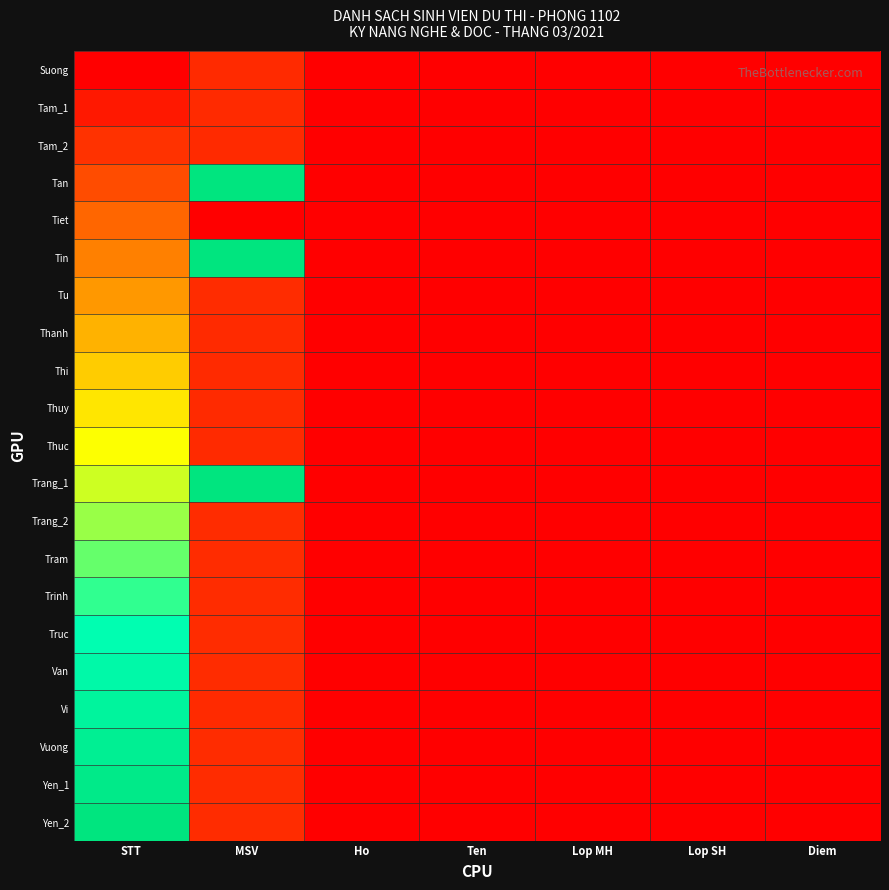

Reading right to left, extract all data points from this chart.

Suong: Diem=0.0	Lop SH=0.0	Lop MH=0.0	Ten=0.0	Ho=0.0	MSV=0.1	STT=0.0
Tam_1: Diem=0.0	Lop SH=0.0	Lop MH=0.0	Ten=0.0	Ho=0.0	MSV=0.1	STT=0.1
Tam_2: Diem=0.0	Lop SH=0.0	Lop MH=0.0	Ten=0.0	Ho=0.0	MSV=0.1	STT=0.1
Tan: Diem=0.0	Lop SH=0.0	Lop MH=0.0	Ten=0.0	Ho=0.0	MSV=1.0	STT=0.1
Tiet: Diem=0.0	Lop SH=0.0	Lop MH=0.0	Ten=0.0	Ho=0.0	MSV=0.0	STT=0.2
Tin: Diem=0.0	Lop SH=0.0	Lop MH=0.0	Ten=0.0	Ho=0.0	MSV=1.0	STT=0.2
Tu: Diem=0.0	Lop SH=0.0	Lop MH=0.0	Ten=0.0	Ho=0.0	MSV=0.1	STT=0.3
Thanh: Diem=0.0	Lop SH=0.0	Lop MH=0.0	Ten=0.0	Ho=0.0	MSV=0.1	STT=0.3
Thi: Diem=0.0	Lop SH=0.0	Lop MH=0.0	Ten=0.0	Ho=0.0	MSV=0.1	STT=0.4
Thuy: Diem=0.0	Lop SH=0.0	Lop MH=0.0	Ten=0.0	Ho=0.0	MSV=0.1	STT=0.5
Thuc: Diem=0.0	Lop SH=0.0	Lop MH=0.0	Ten=0.0	Ho=0.0	MSV=0.1	STT=0.5
Trang_1: Diem=0.0	Lop SH=0.0	Lop MH=0.0	Ten=0.0	Ho=0.0	MSV=1.0	STT=0.6
Trang_2: Diem=0.0	Lop SH=0.0	Lop MH=0.0	Ten=0.0	Ho=0.0	MSV=0.1	STT=0.6
Tram: Diem=0.0	Lop SH=0.0	Lop MH=0.0	Ten=0.0	Ho=0.0	MSV=0.1	STT=0.7
Trinh: Diem=0.0	Lop SH=0.0	Lop MH=0.0	Ten=0.0	Ho=0.0	MSV=0.1	STT=0.7
Truc: Diem=0.0	Lop SH=0.0	Lop MH=0.0	Ten=0.0	Ho=0.0	MSV=0.1	STT=0.8
Van: Diem=0.0	Lop SH=0.0	Lop MH=0.0	Ten=0.0	Ho=0.0	MSV=0.1	STT=0.8
Vi: Diem=0.0	Lop SH=0.0	Lop MH=0.0	Ten=0.0	Ho=0.0	MSV=0.1	STT=0.8
Vuong: Diem=0.0	Lop SH=0.0	Lop MH=0.0	Ten=0.0	Ho=0.0	MSV=0.1	STT=0.9
Yen_1: Diem=0.0	Lop SH=0.0	Lop MH=0.0	Ten=0.0	Ho=0.0	MSV=0.1	STT=0.9
Yen_2: Diem=0.0	Lop SH=0.0	Lop MH=0.0	Ten=0.0	Ho=0.0	MSV=0.1	STT=1.0